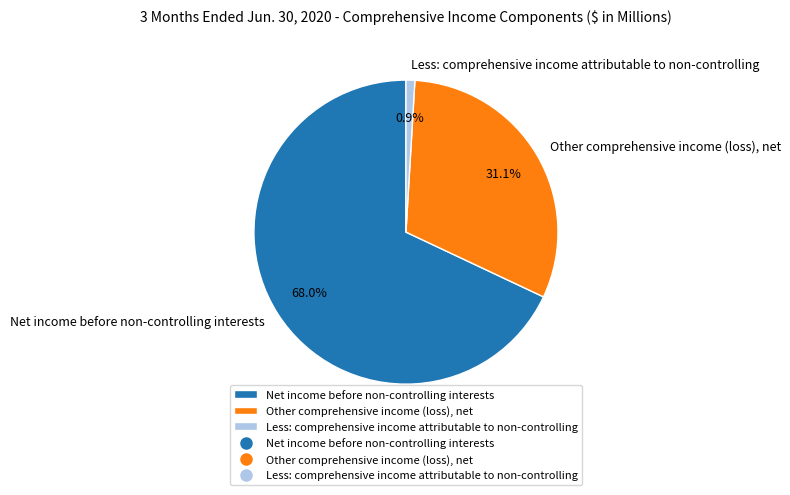

Between Less: comprehensive income attributable to non-controlling and Other comprehensive income (loss), net, which is larger?

Other comprehensive income (loss), net